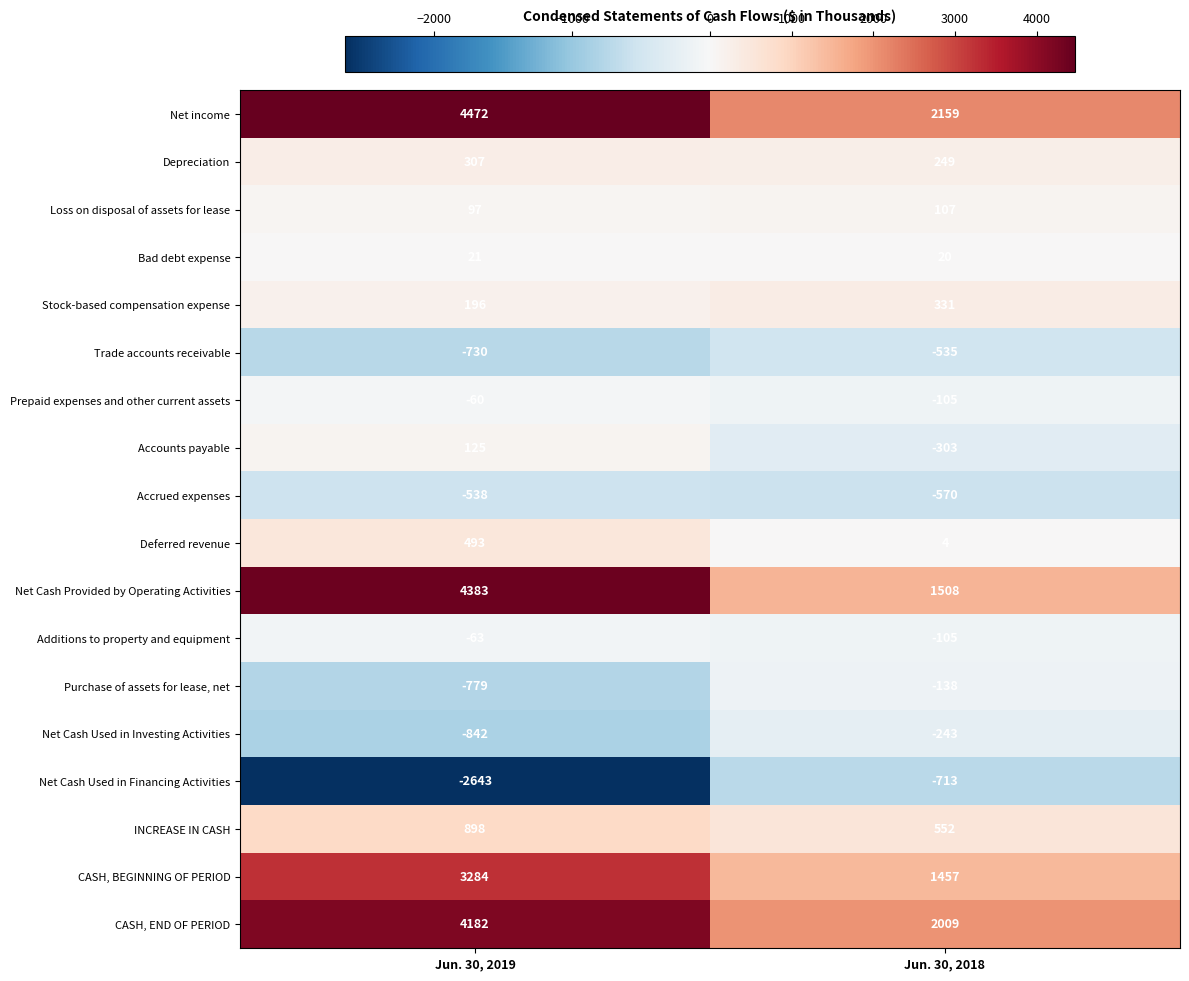

Which series changed the most between Jun. 30, 2019 and Jun. 30, 2018?

Net Cash Provided by Operating Activities